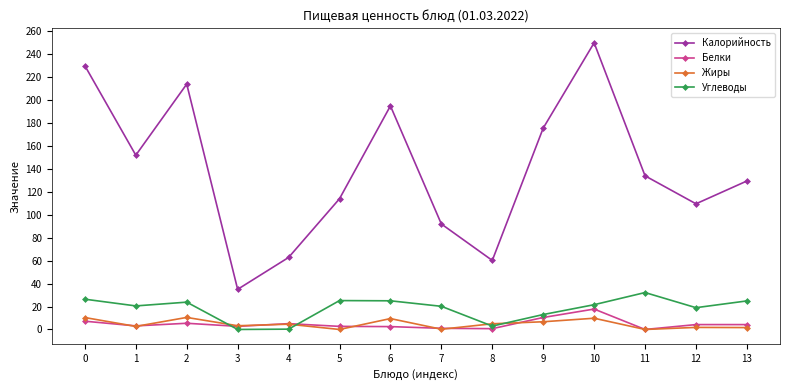

True or false: Калорийность and Углеводы cross at least once.

False